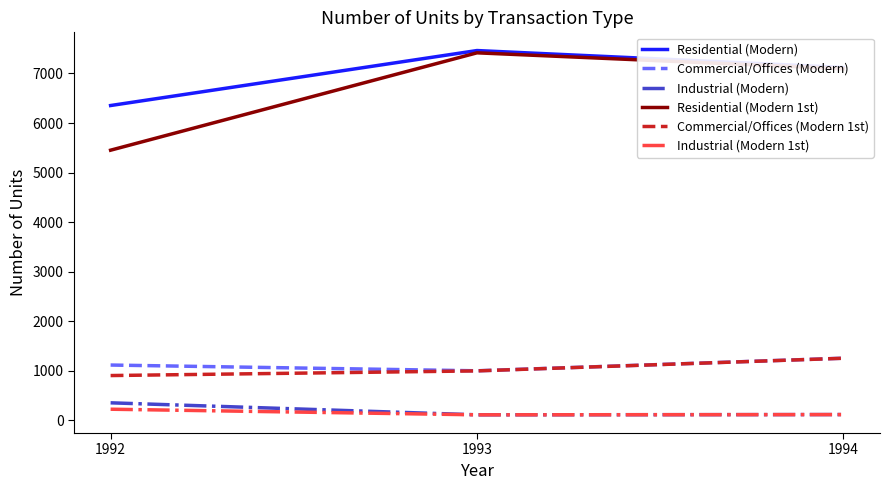

Is it true that Commercial/Offices (Modern 1st) equals 1255 at 1994?

True